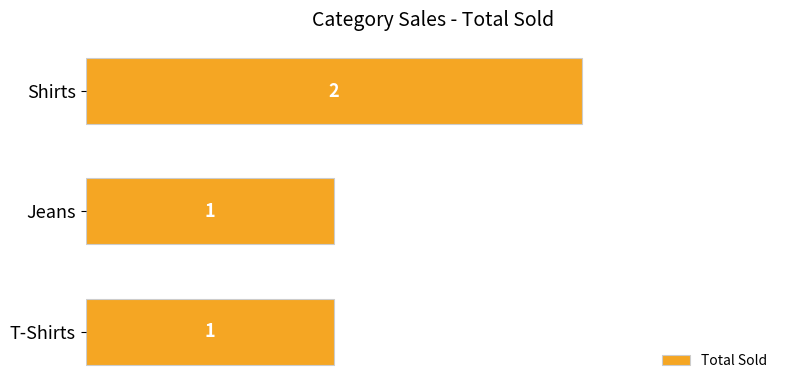

What is the smallest value displayed?

1